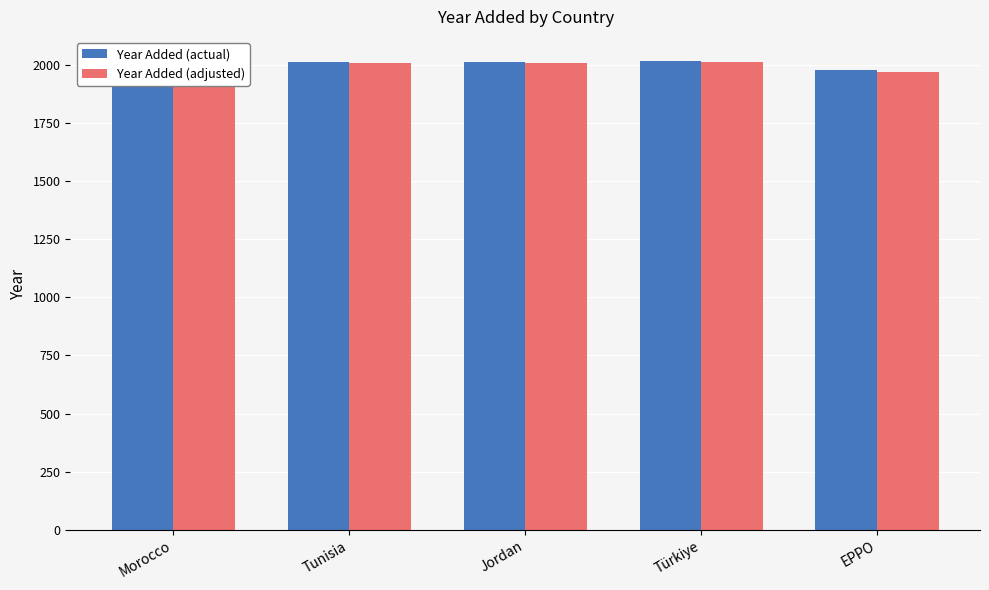

Which series has the largest total across all categories?

Year Added (actual)